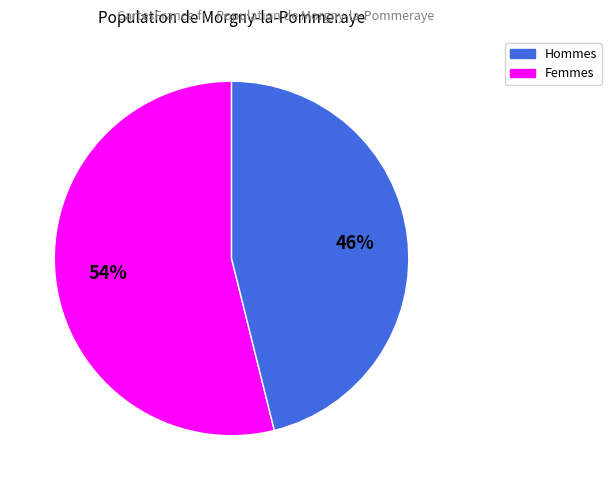

To the nearest percent, what is the difference between the largest and smallest slice percentages?

8%